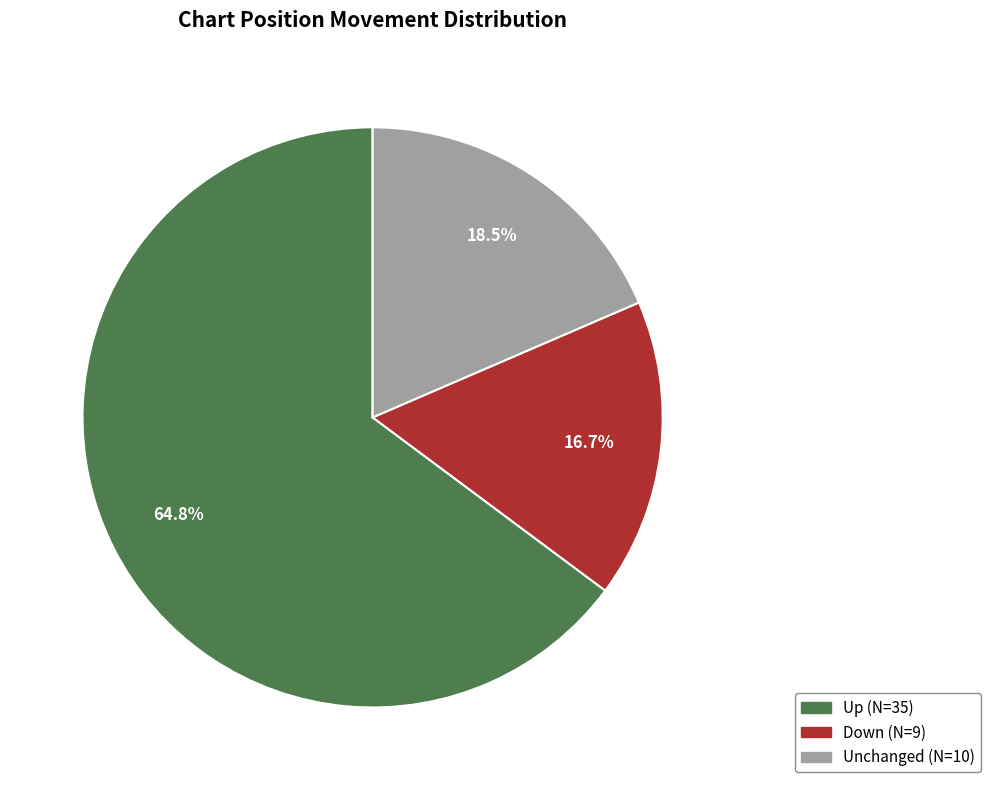

Which category has the biggest portion of the pie?

Up (N=35)